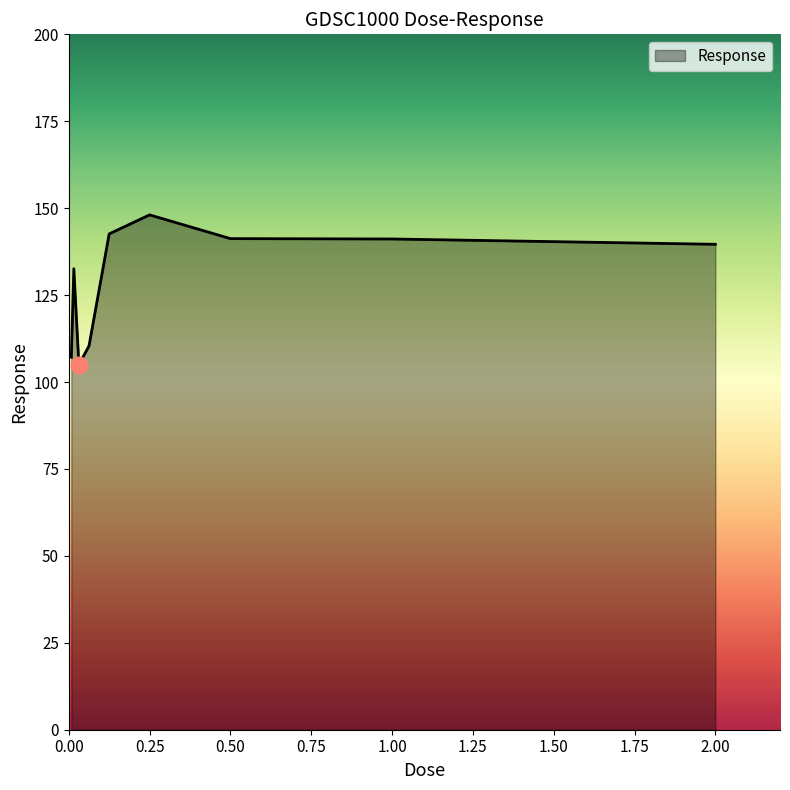

What is the difference between the maximum and minimum values?

43.0